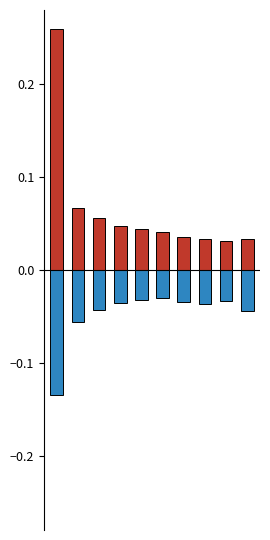

Reading right to left, what are all the values shown in this chart?

Positive: 0.0	0.0	0.0	0.0	0.0	0.0	0.0	0.1	0.1	0.3
Negative: -0.0	-0.0	-0.0	-0.0	-0.0	-0.0	-0.0	-0.0	-0.1	-0.1